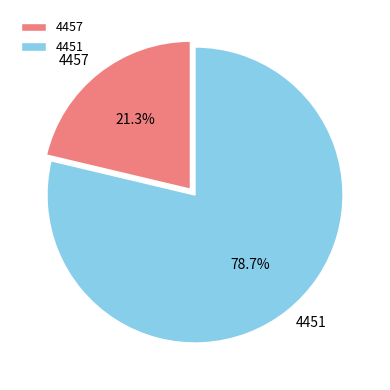

Which category accounts for the majority?

4451